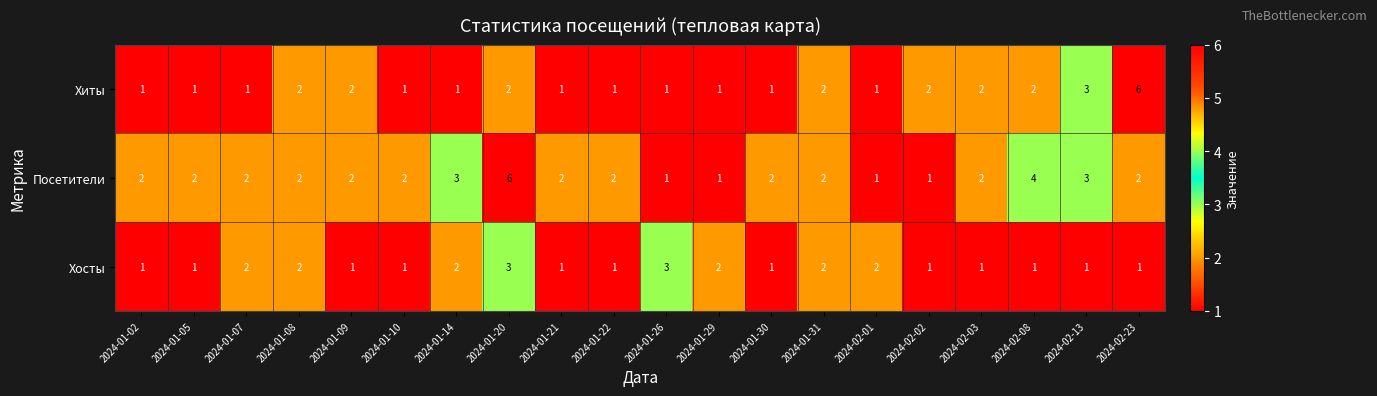

How many distinct data groups are displayed?

3